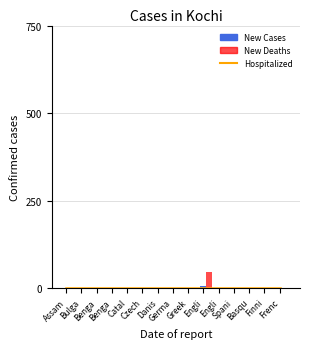

What is the label of the 9th bar from the right?

Danis